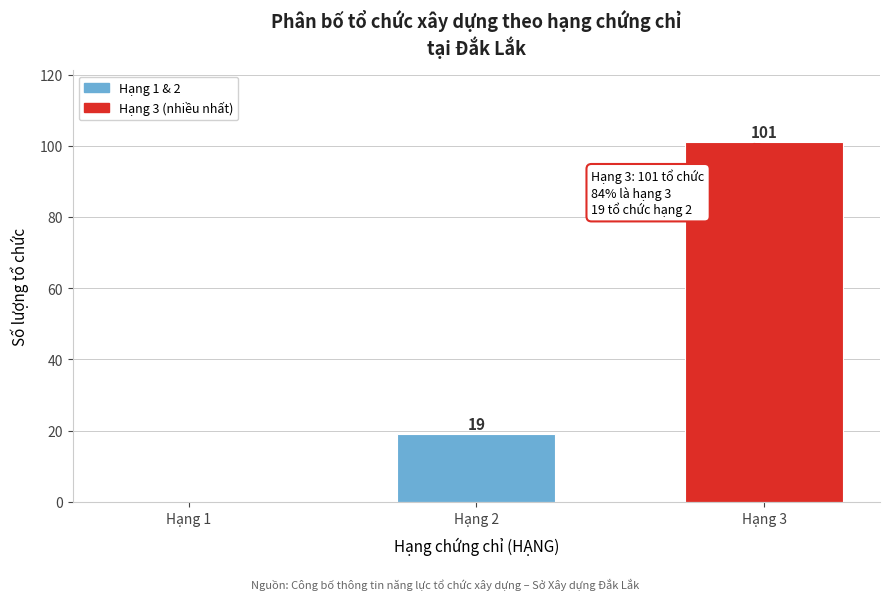

Reading left to right, list all the values displayed in this chart.

Hạng 1=0	Hạng 2=19	Hạng 3=101